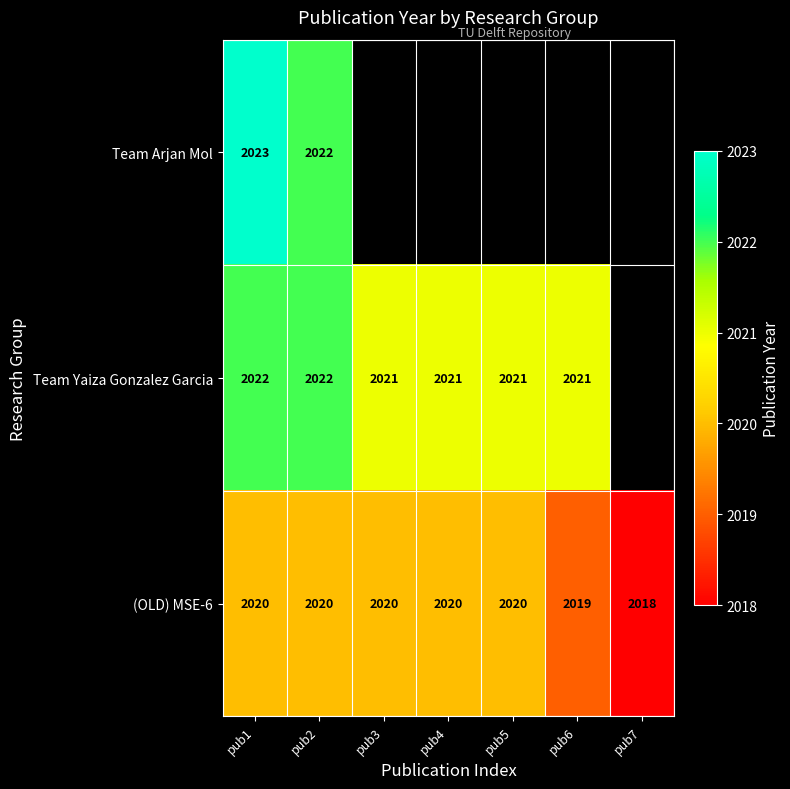

How many (OLD) MSE-6 values are between 2019 and 2020?

6